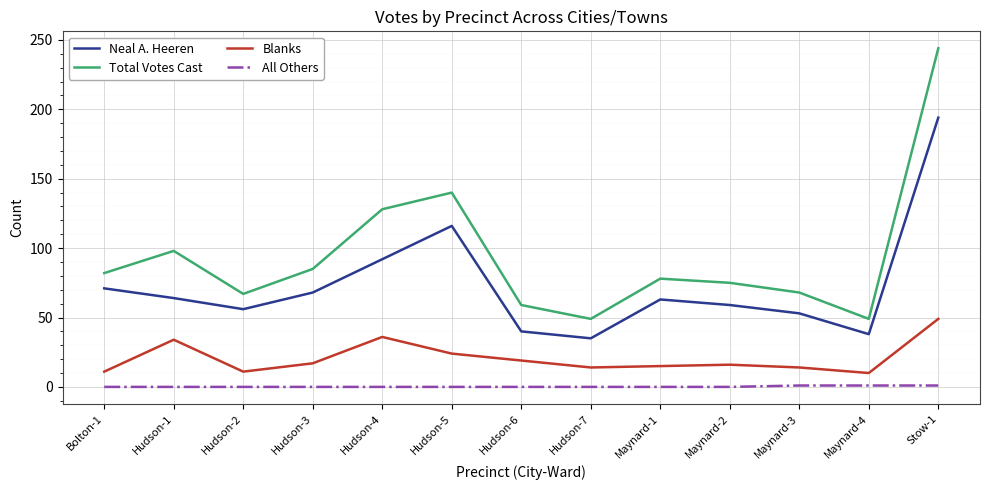

True or false: Total Votes Cast and Neal A. Heeren cross at least once.

False